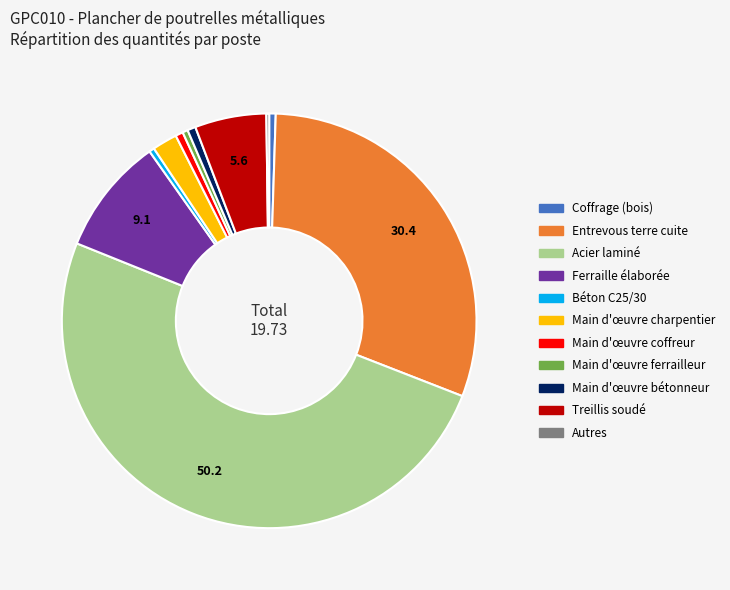

Which slice is the largest?

Acier laminé